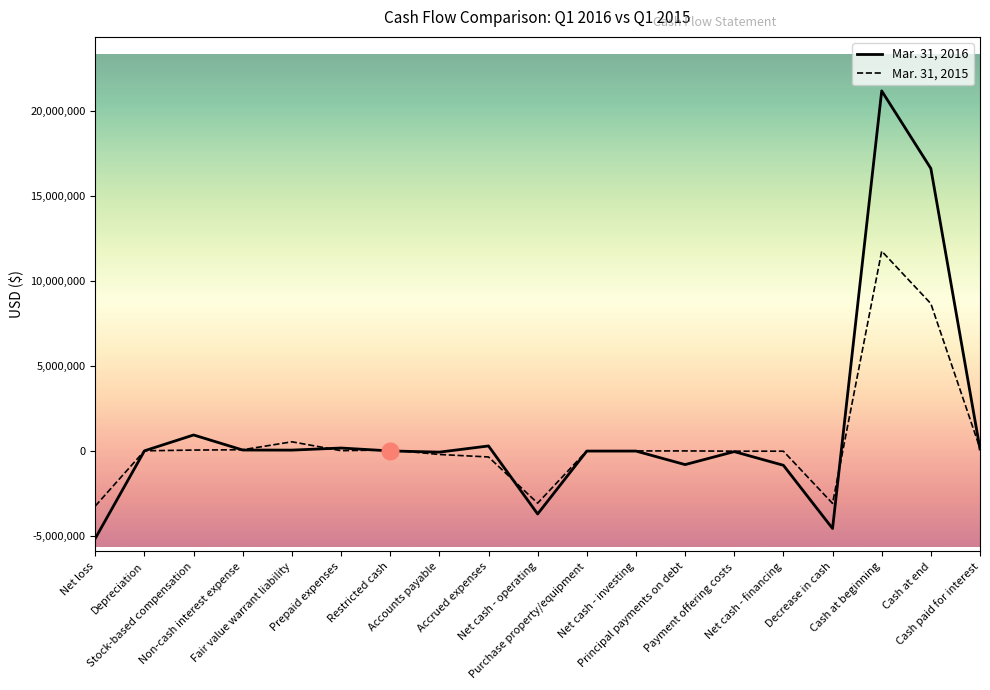

Which series has the largest range (max minus min)?

Mar. 31, 2016